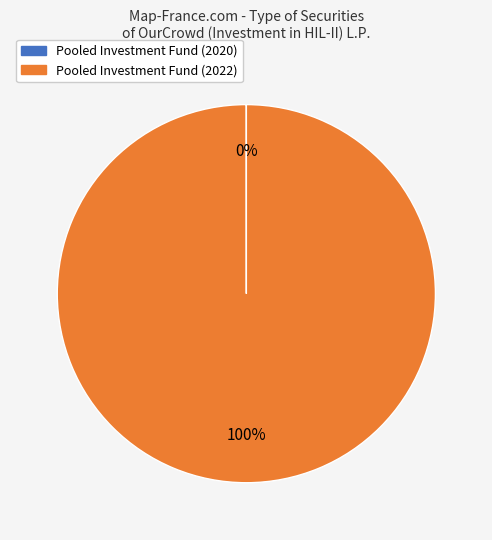

To the nearest percent, what is the difference between the largest and smallest slice percentages?

100%